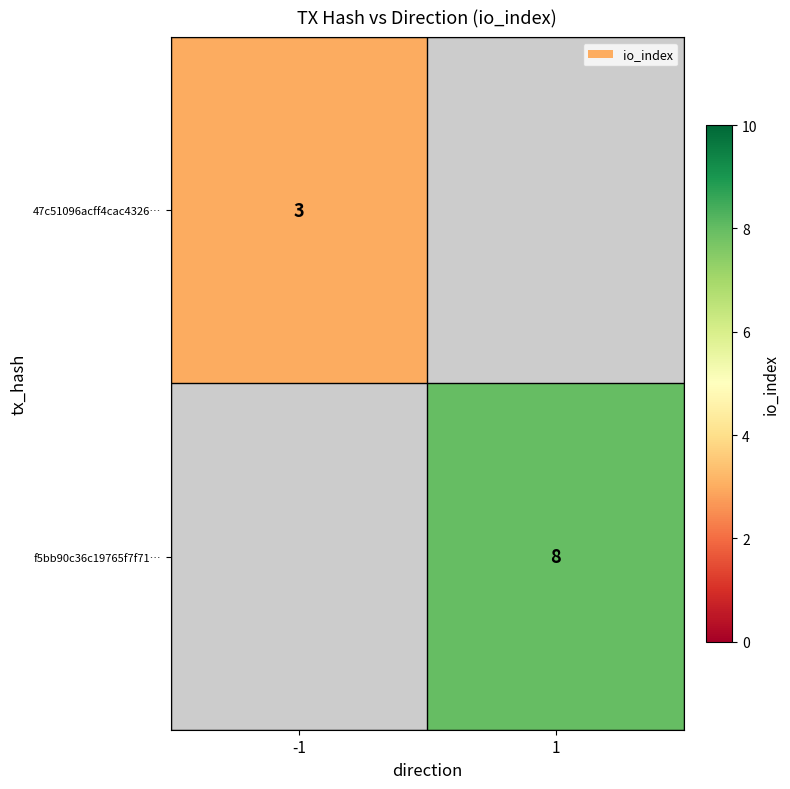

The f5bb90c36c19765f7f71… series shows 8 at 1. True or false?

True